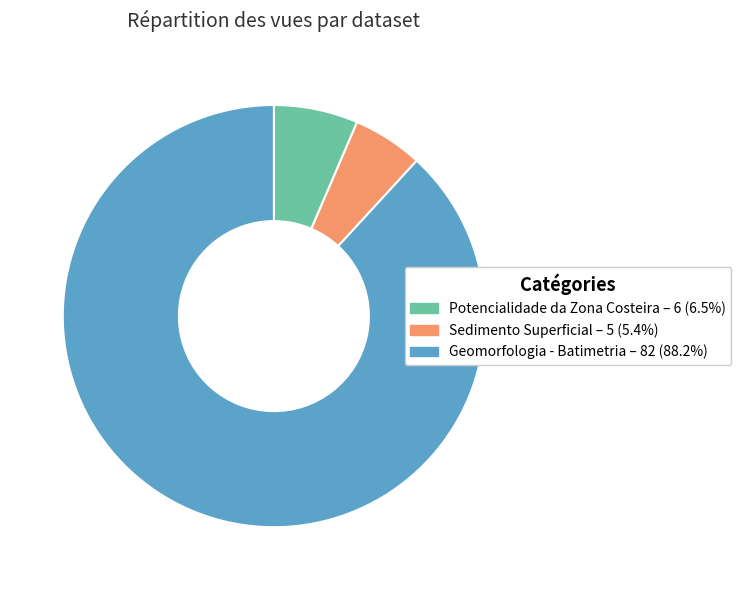

Does Geomorfologia - Batimetria account for over 50% of the chart?

Yes